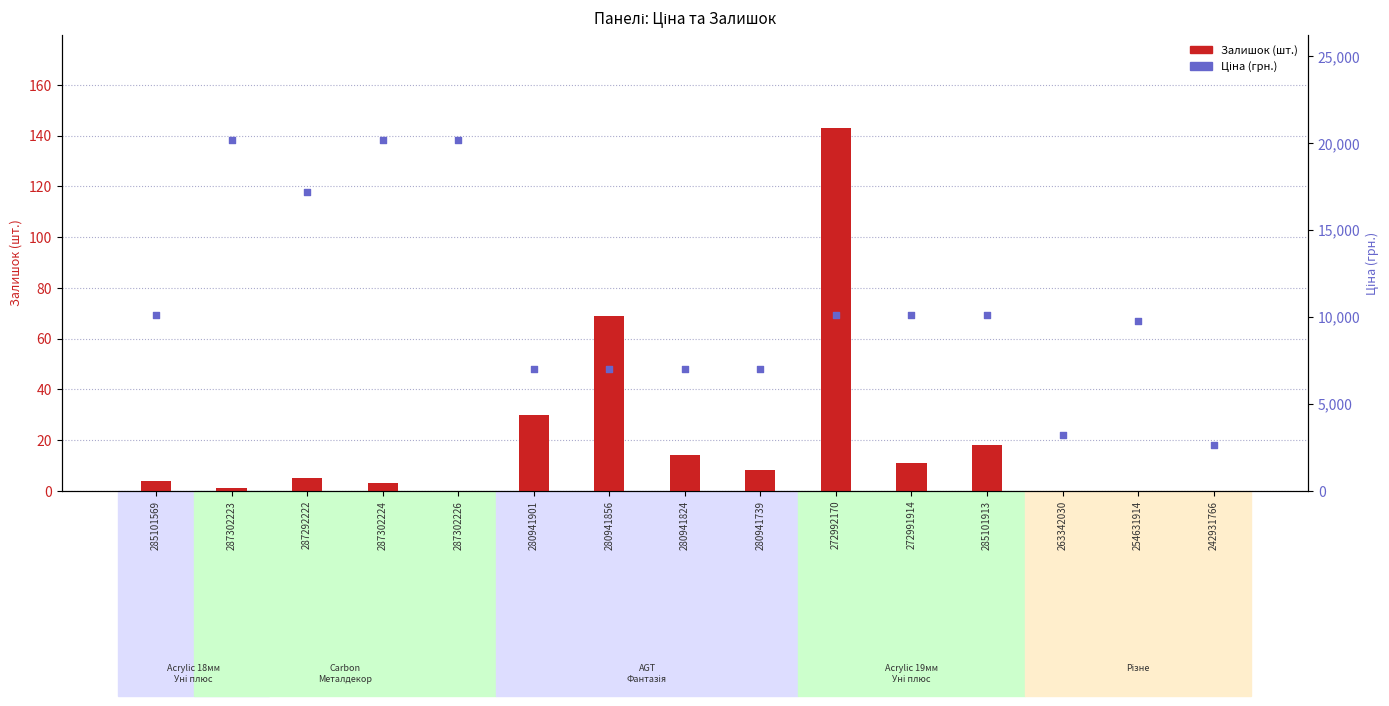

At how many categories does at least one series exceed 6910?

13